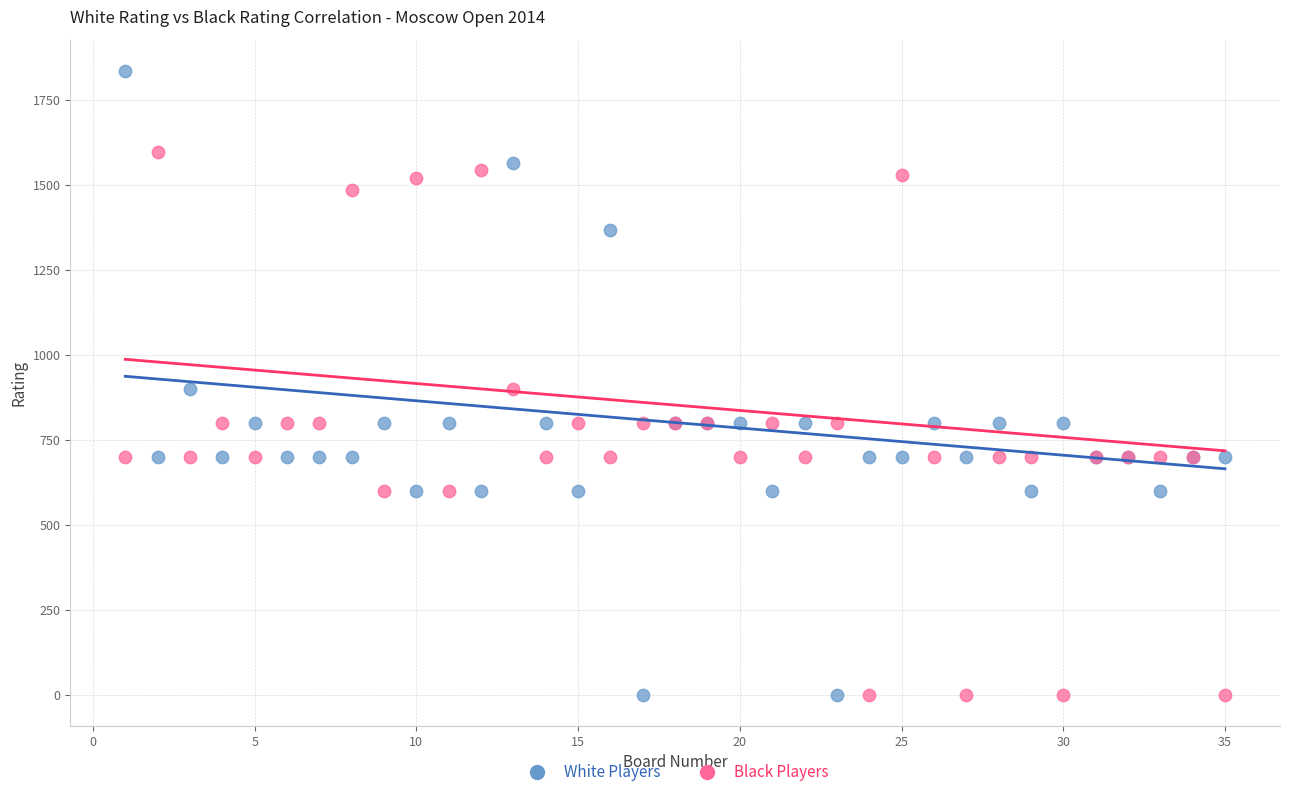

What are all the series names shown in the legend?

White Players, Black Players